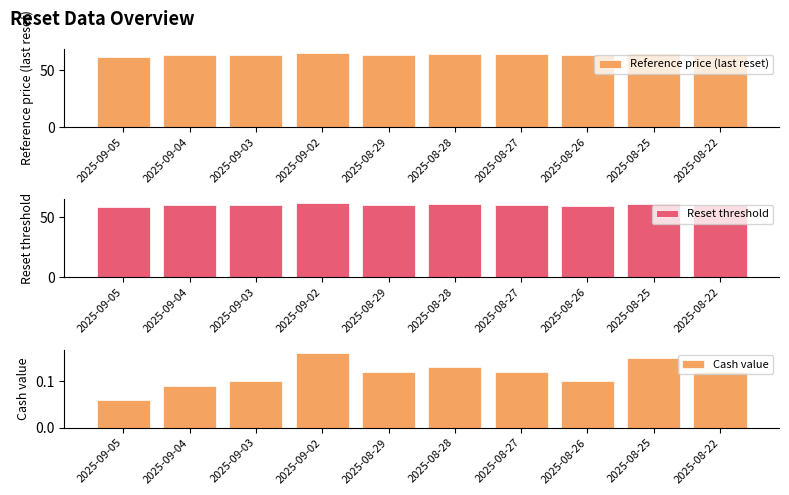

What is the maximum value for Cash value?

0.2